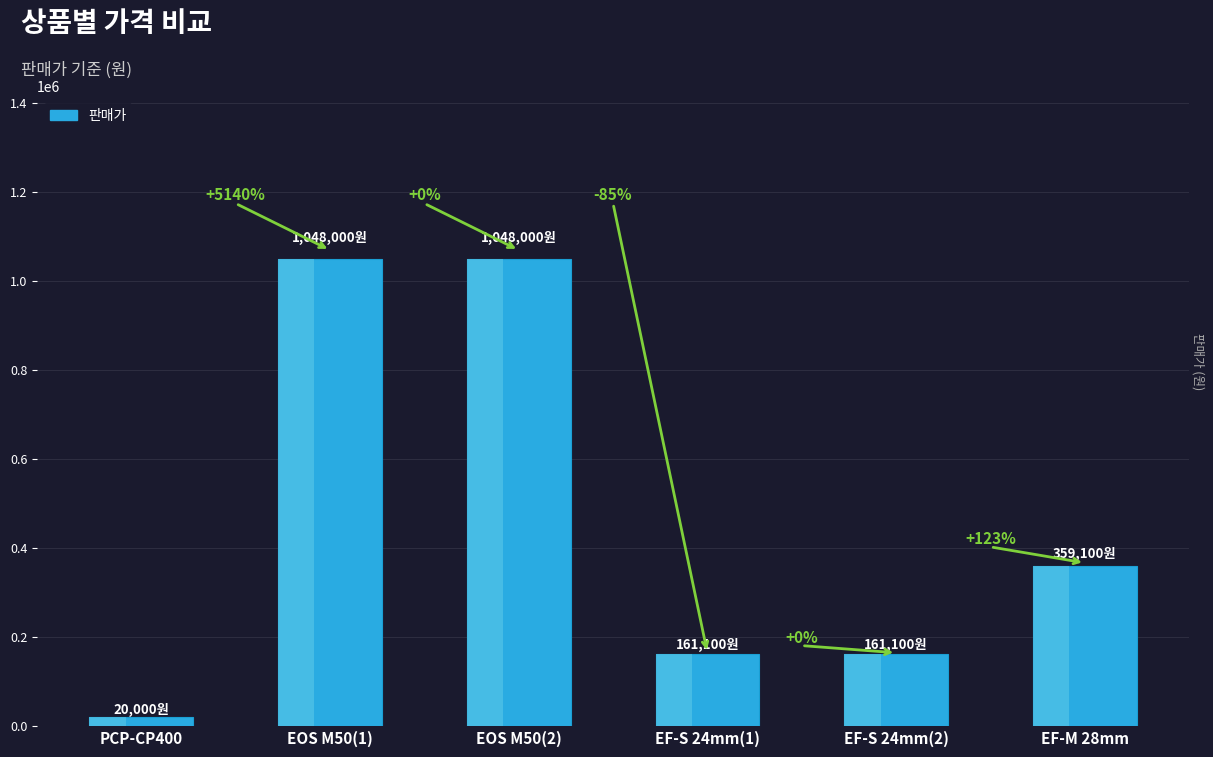

Reading right to left, list all the values displayed in this chart.

359100	161100	161100	1048000	1048000	20000